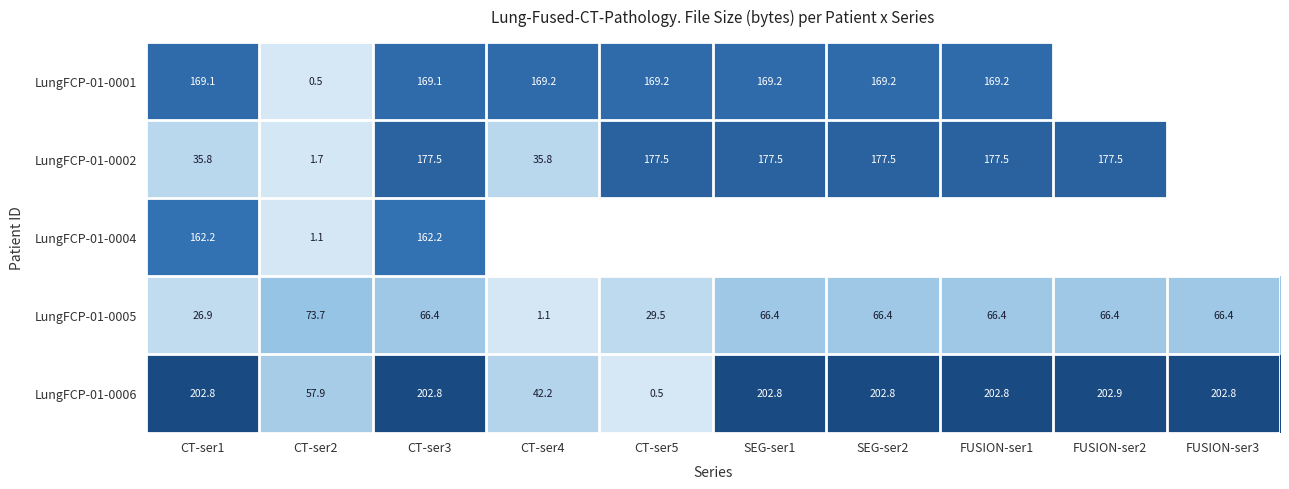

Count the number of data series in this chart.

5